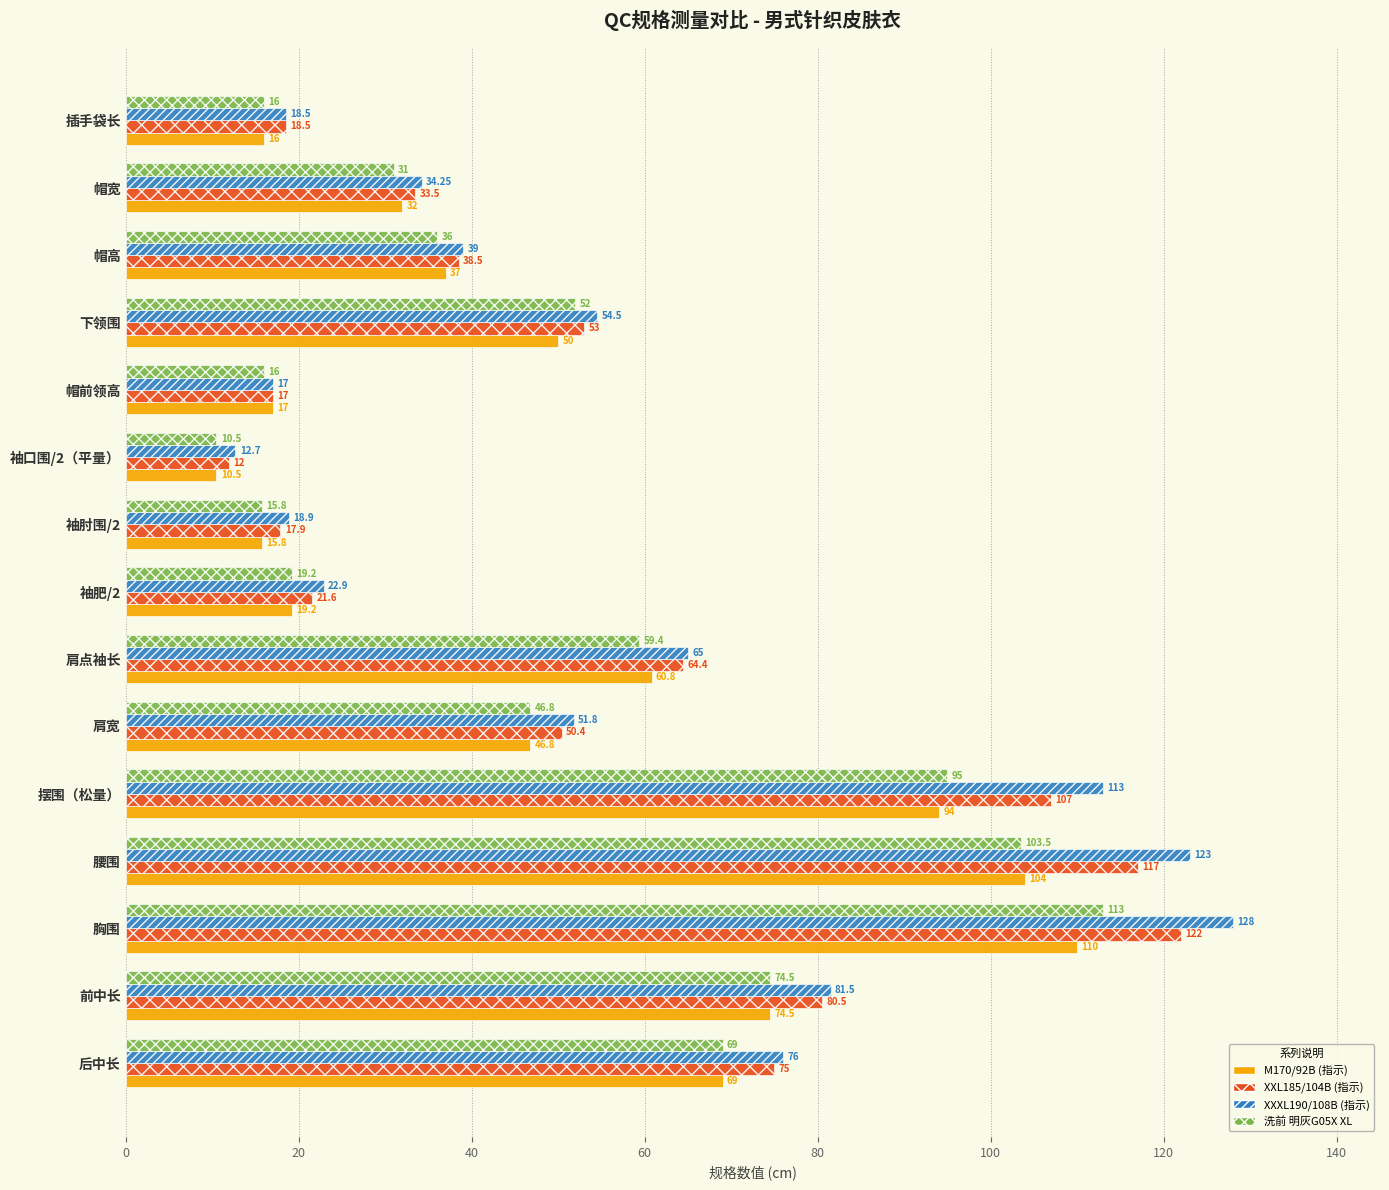

Where is XXXL190/108B (指示) nearest to the value 70?

肩点袖长